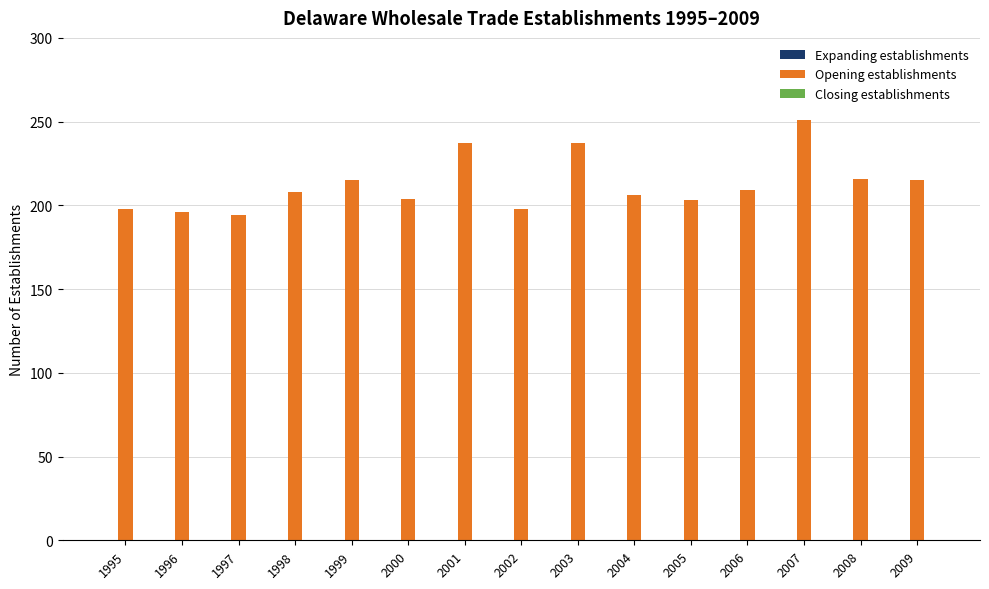

What is the difference between the second highest and second lowest values?

41